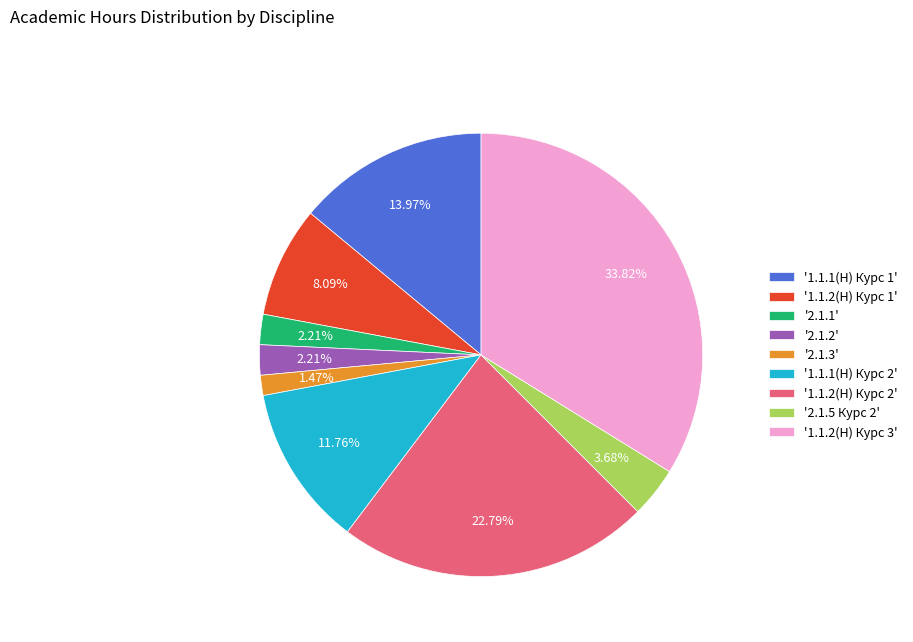

Which slice is the largest?

'1.1.2(Н) Курс 3'